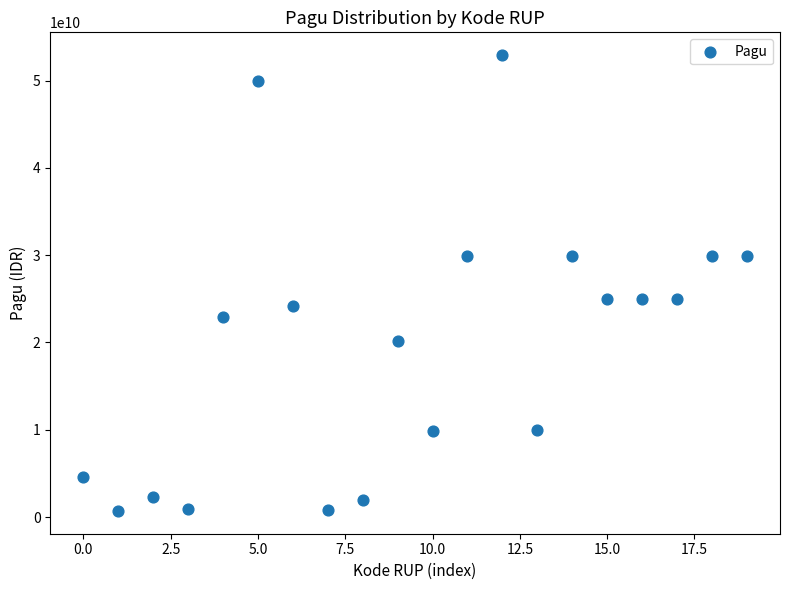

What is the range of Y values (max minus min)?

52225500000